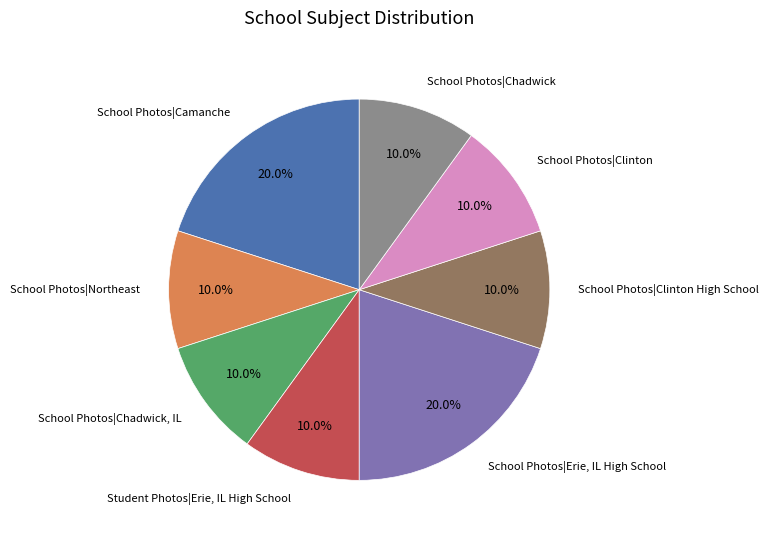

Is there any slice that represents more than half of the pie?

No